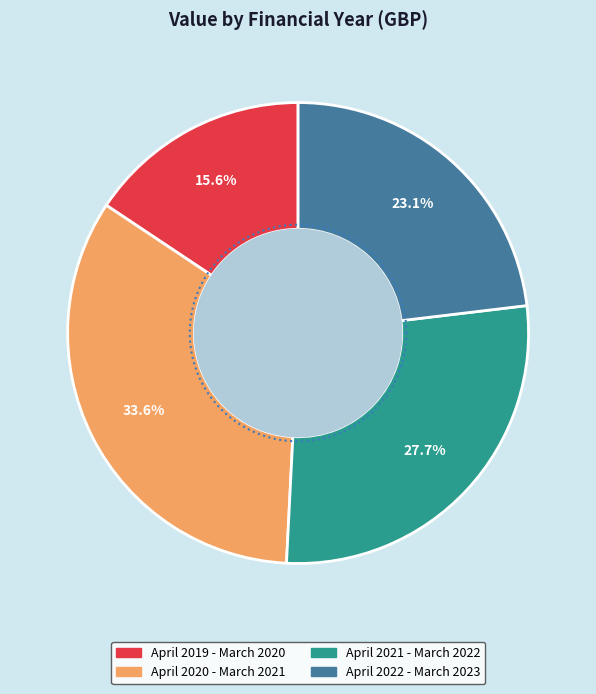

What is the change in value from April 2019 - March 2020 to April 2021 - March 2022?

+110199.4